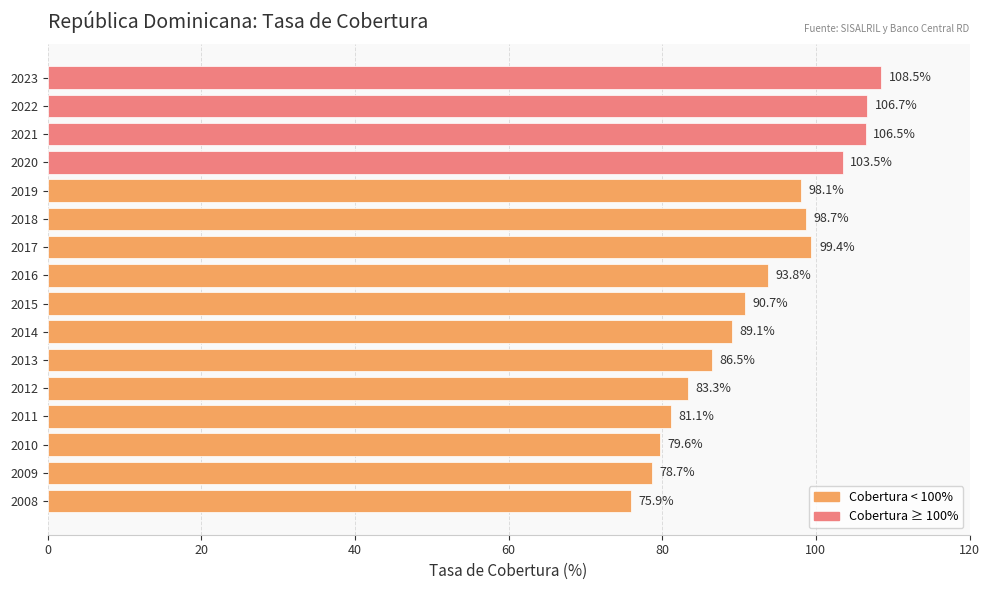

Rank the categories by value from lowest to highest.

2008, 2009, 2010, 2011, 2012, 2013, 2014, 2015, 2016, 2019, 2018, 2017, 2020, 2021, 2022, 2023